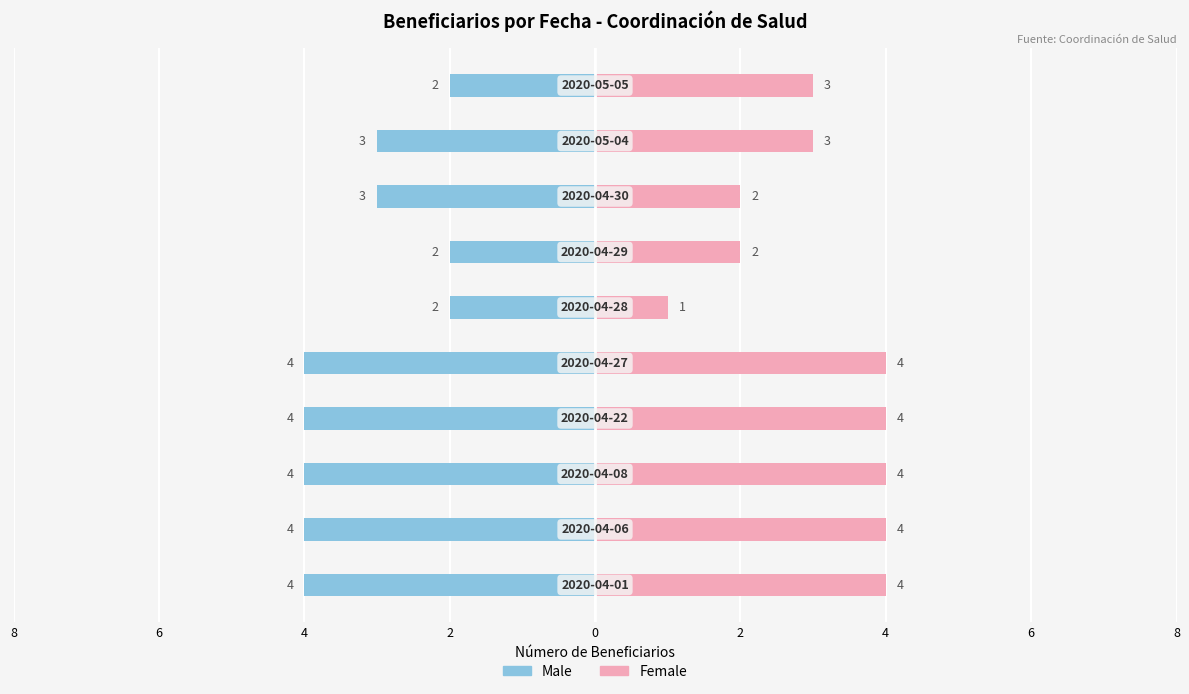

What is the difference between the Male values at 4 and 2?

2